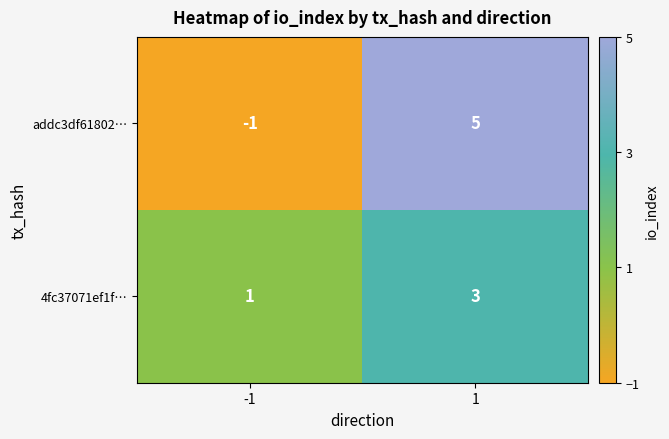

At -1, list the series in order from smallest to largest.

addc3df61802…, 4fc37071ef1f…